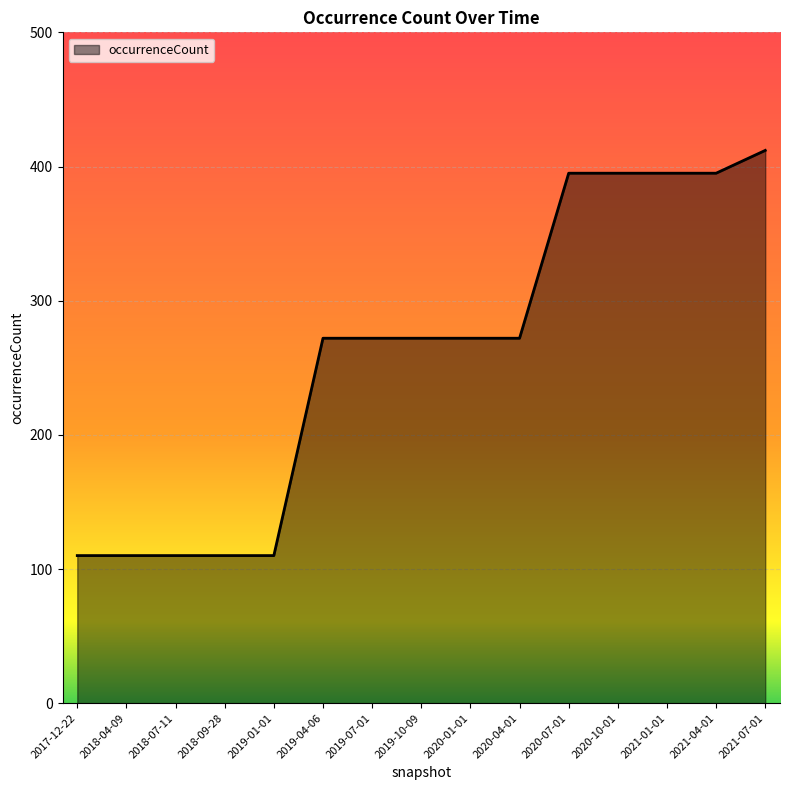

What is the change in value from 2019-01-01 to 2021-04-01?

+285